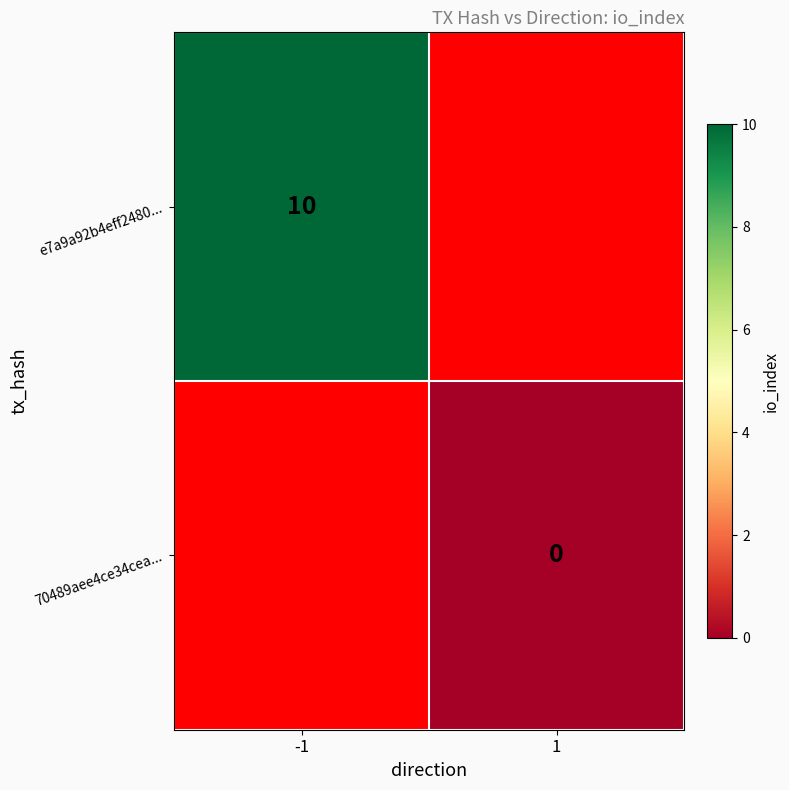

Is it true that e7a9a92b4eff2480... equals 10 at -1?

True